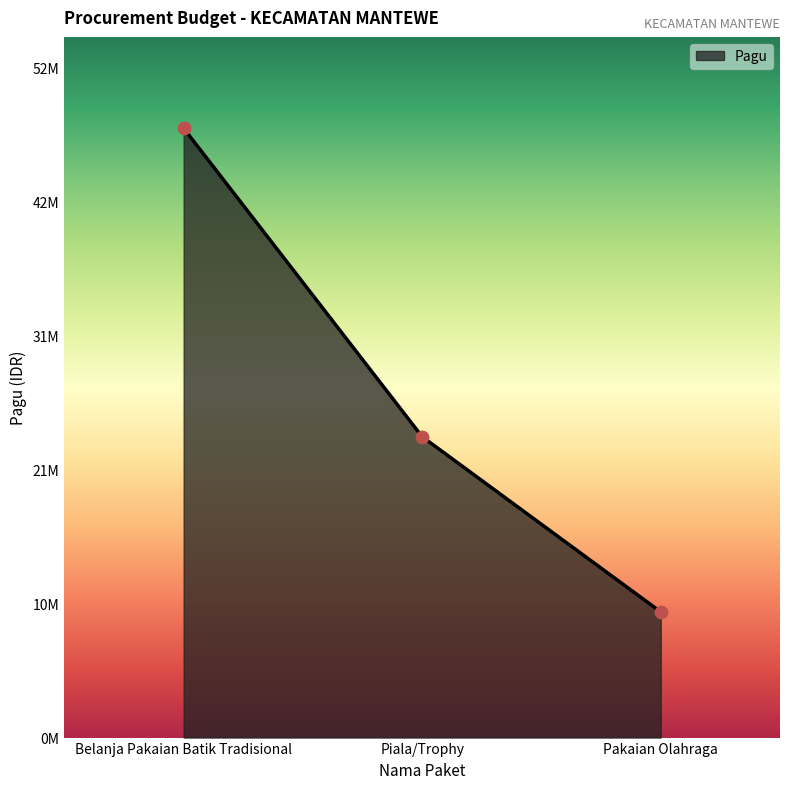

What is the change in value from Belanja Pakaian Batik Tradisional to Pakaian Olahraga?

-38100000